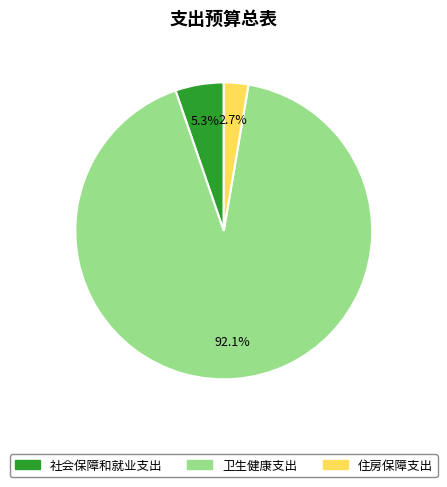

What percentage is the 社会保障和就业支出 slice, to the nearest percent?

5%